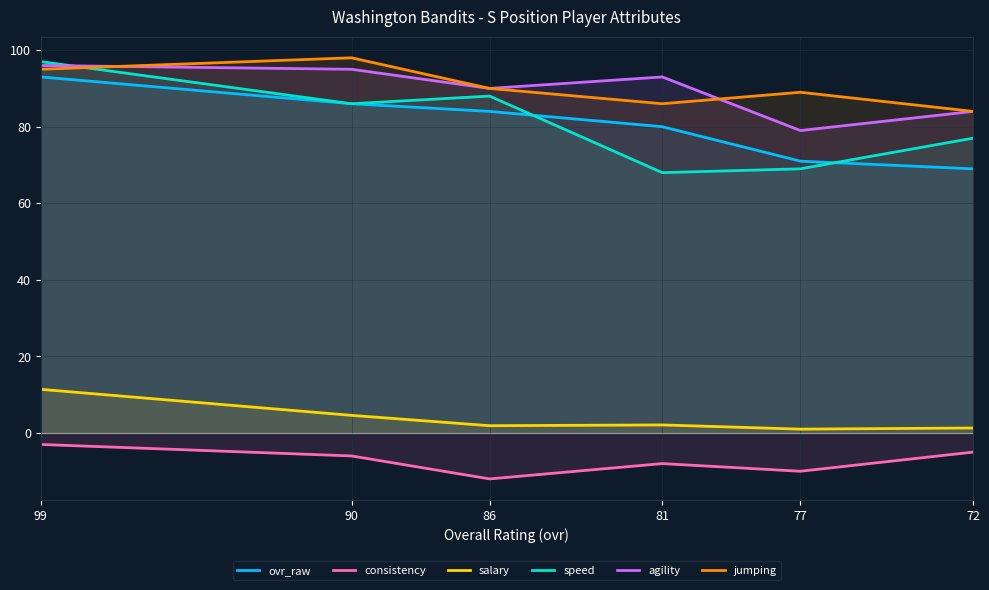

What are all the series names shown in the legend?

ovr_raw, consistency, salary, speed, agility, jumping